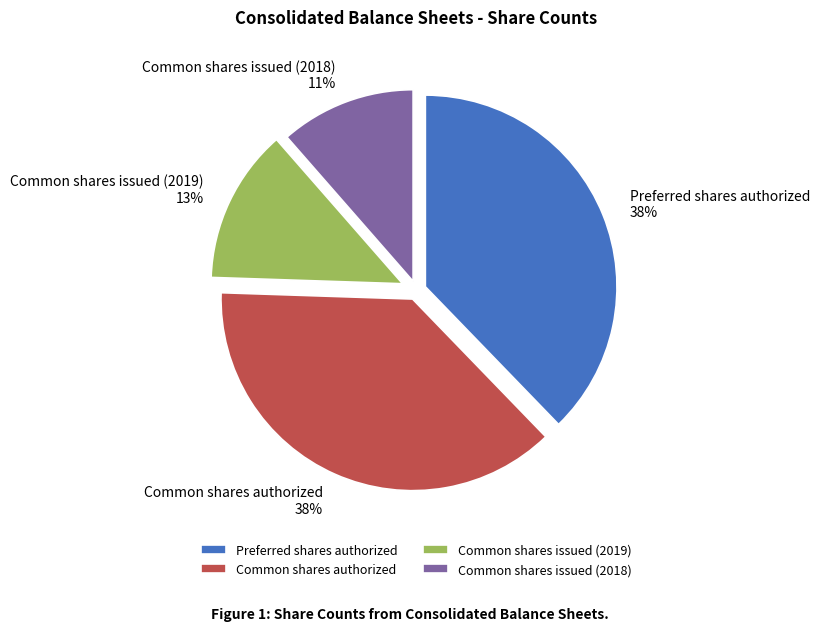

Approximately how many times larger is the value at Common shares issued (2019) compared to Preferred shares authorized?

0.3